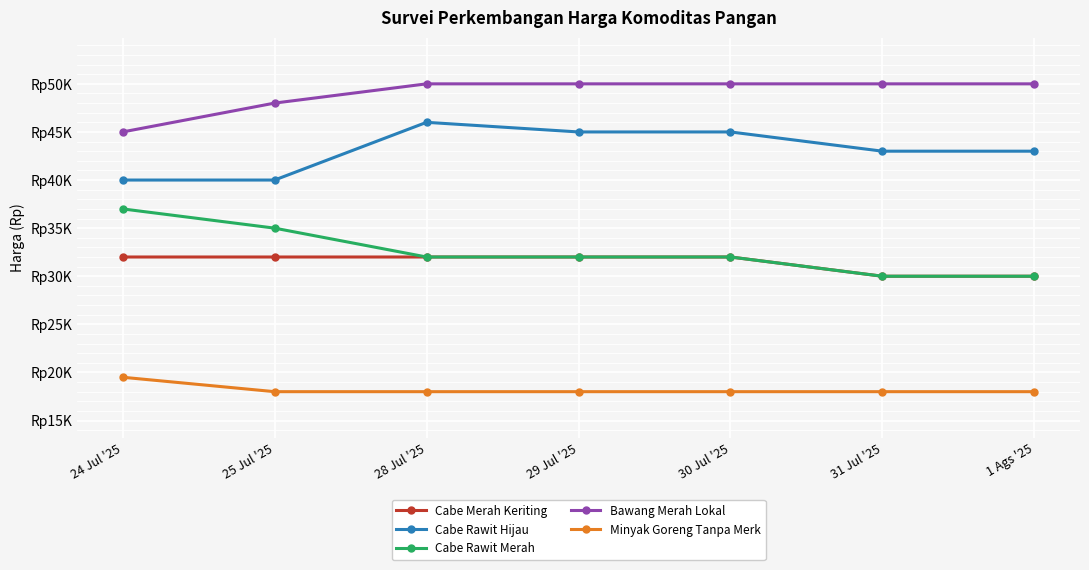

Which label corresponds to the largest value in the chart?

28 Jul '25